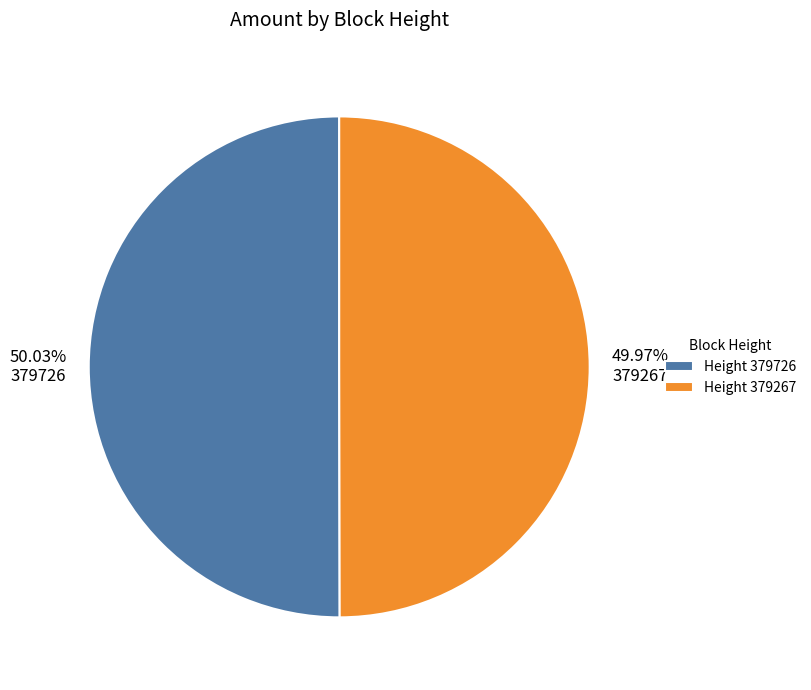

Is there a majority slice in this chart?

Yes